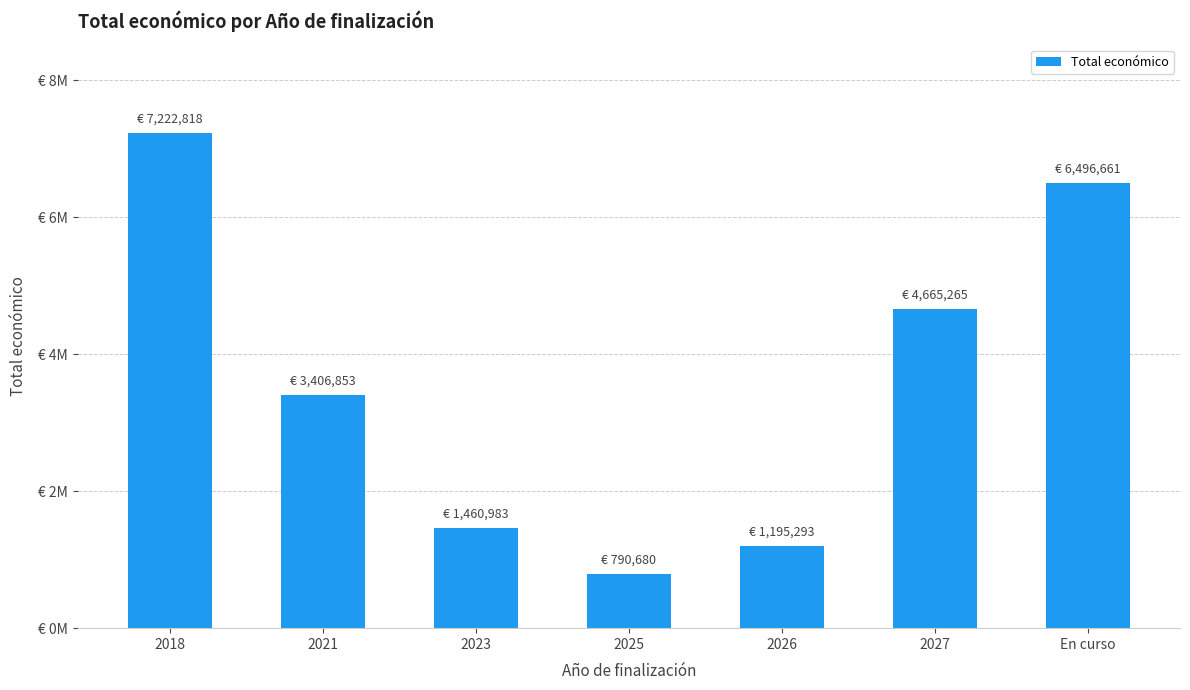

Rank the categories by value from lowest to highest.

2025, 2026, 2023, 2021, 2027, En curso, 2018